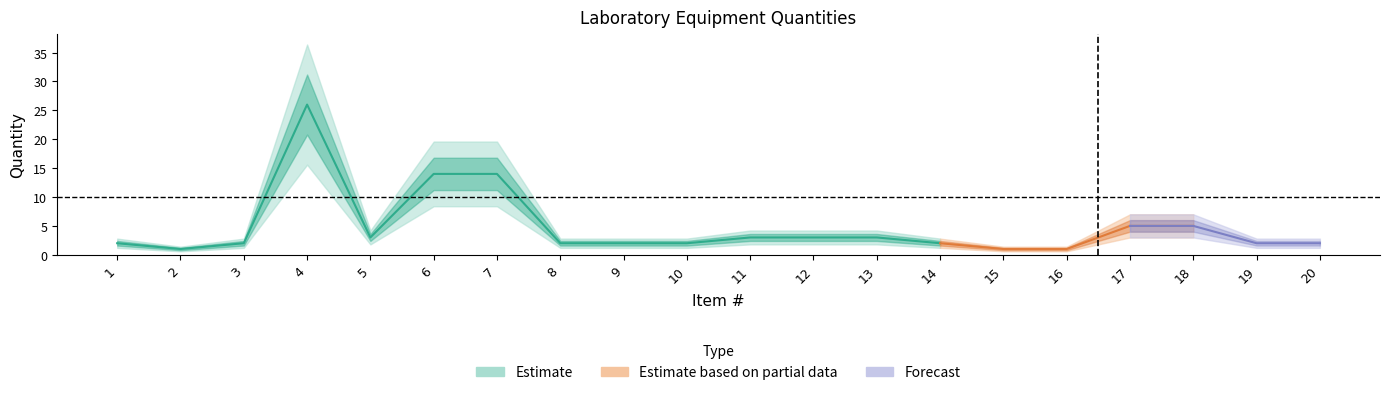

Is it true that the value at 15 is 1?

True